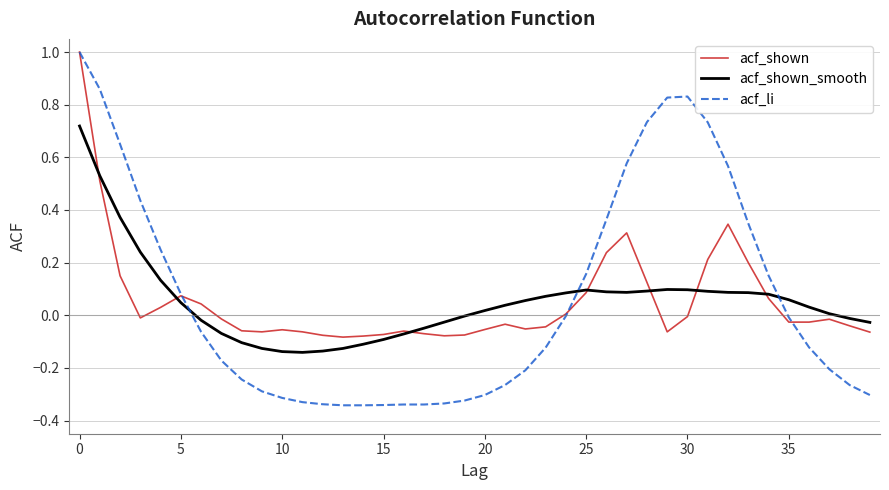

What is the difference between the second highest and minimum values in the acf_li series?

1.2